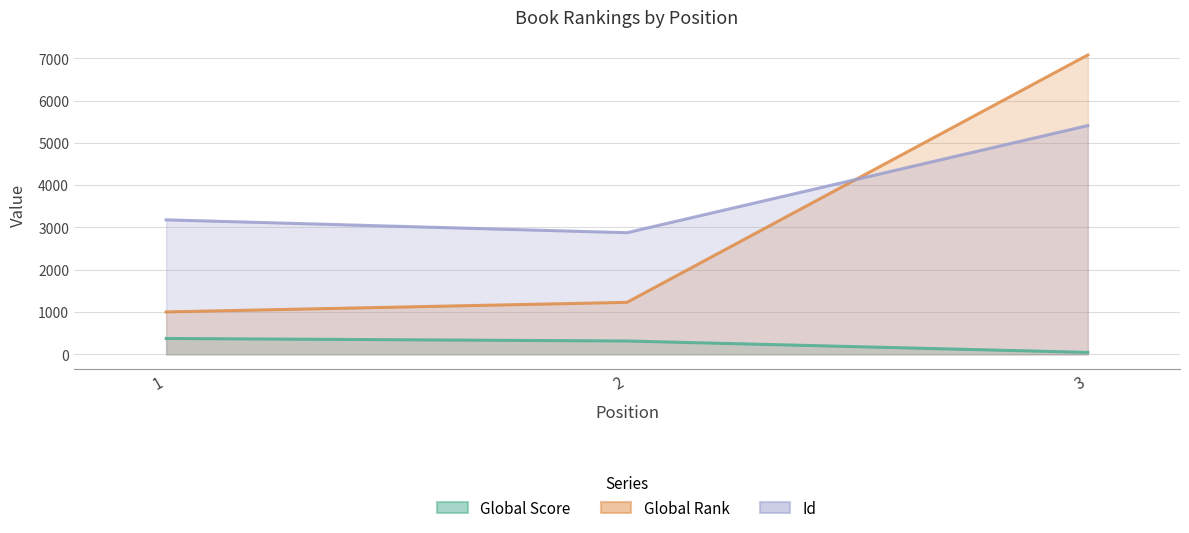

What are all the series names shown in the legend?

Global Score, Global Rank, Id